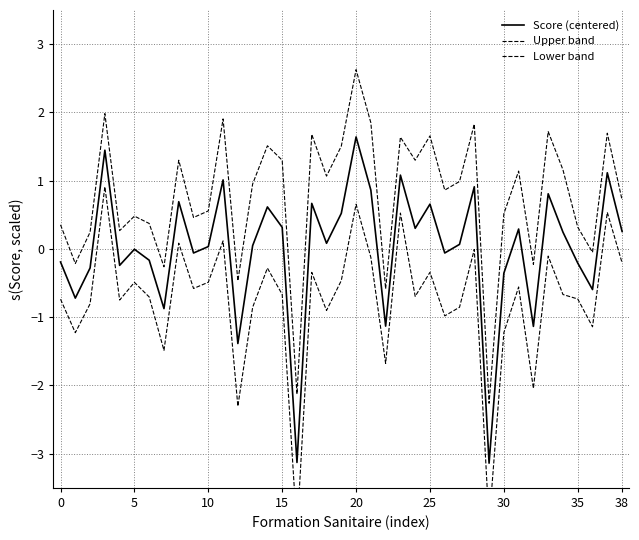

What is the label of the 17th point from the left?

16